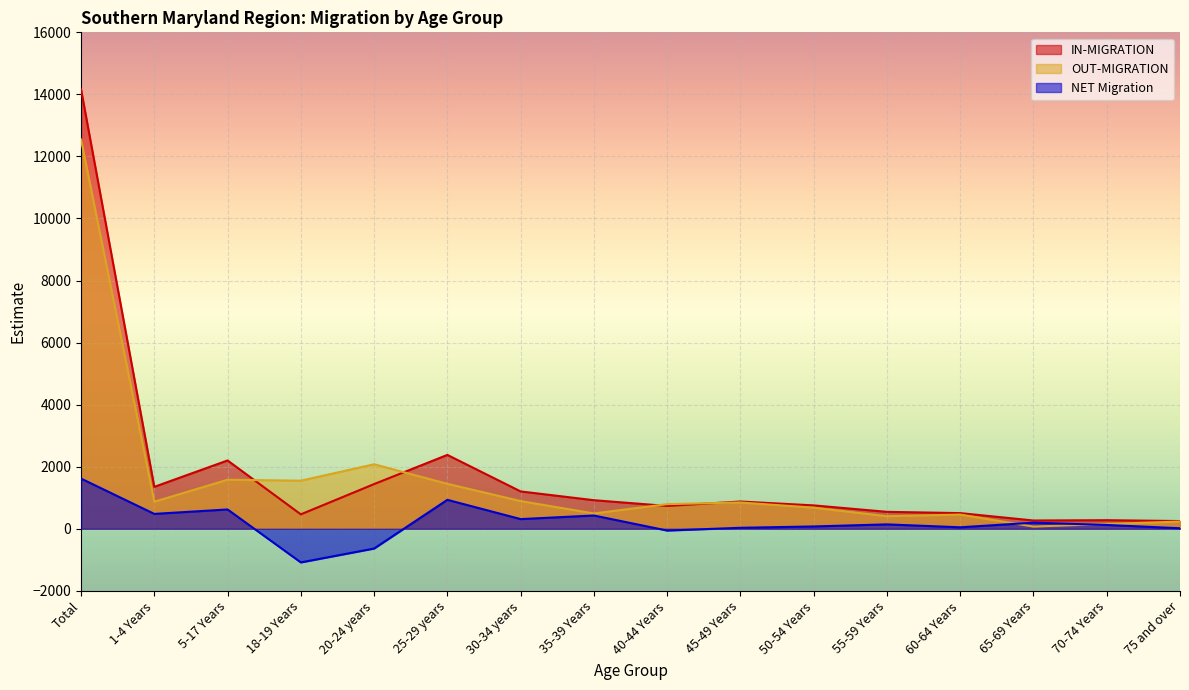

Which series has the largest total across all categories?

IN-MIGRATION